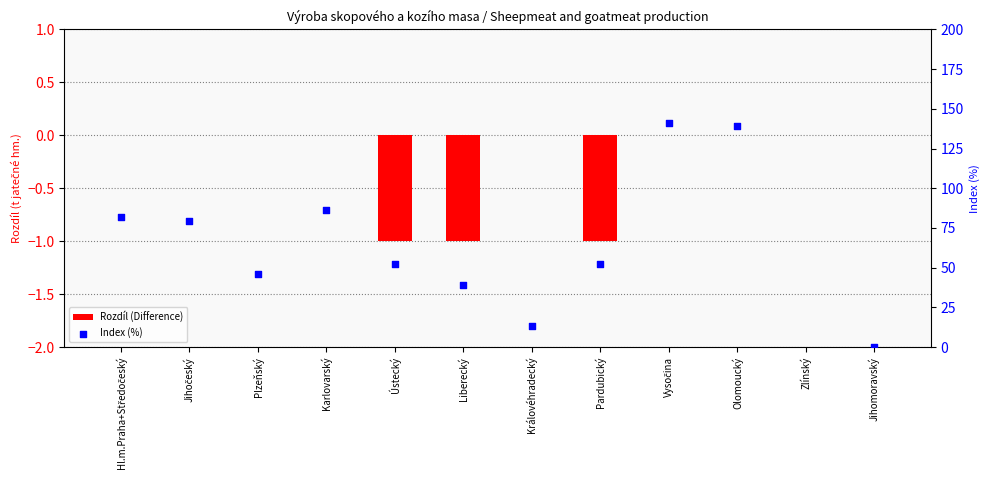

What are all the series names shown in the legend?

Rozdíl (Difference), Index (%)